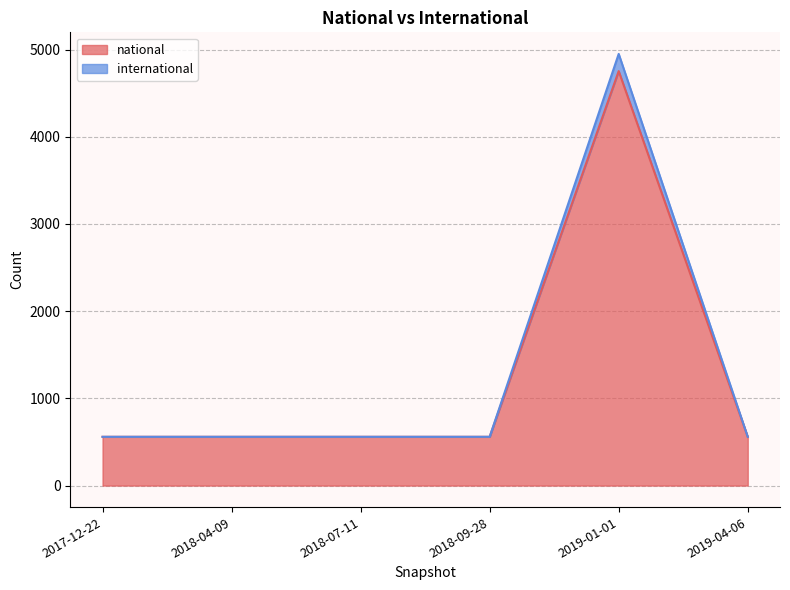

What is the label of the 3rd point from the left?

2018-07-11